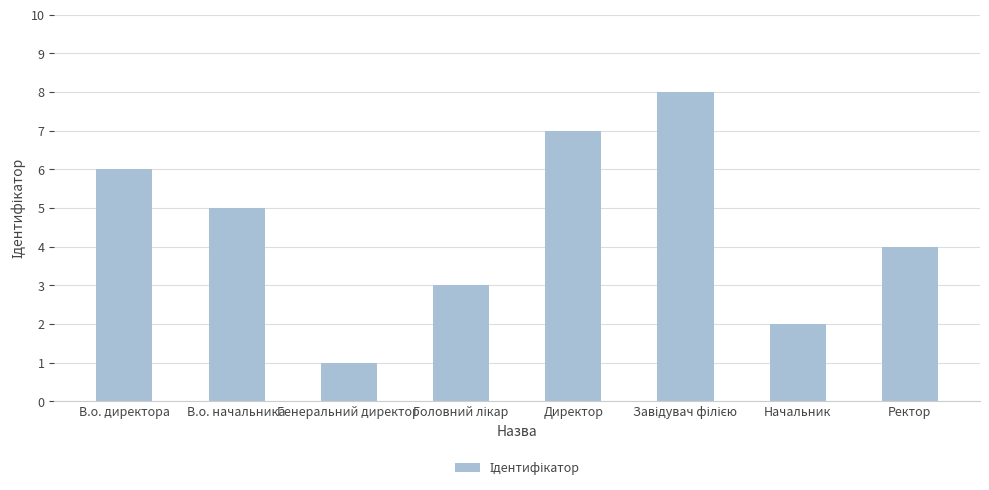

Count the number of data series in this chart.

1